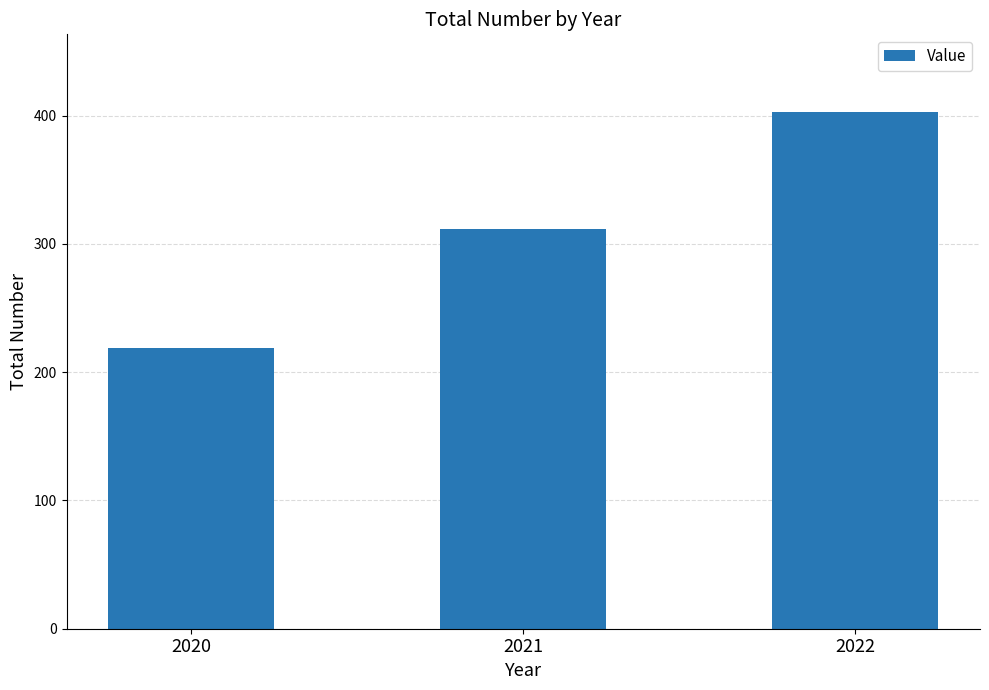

What is the value of the 1st bar from the left?

219